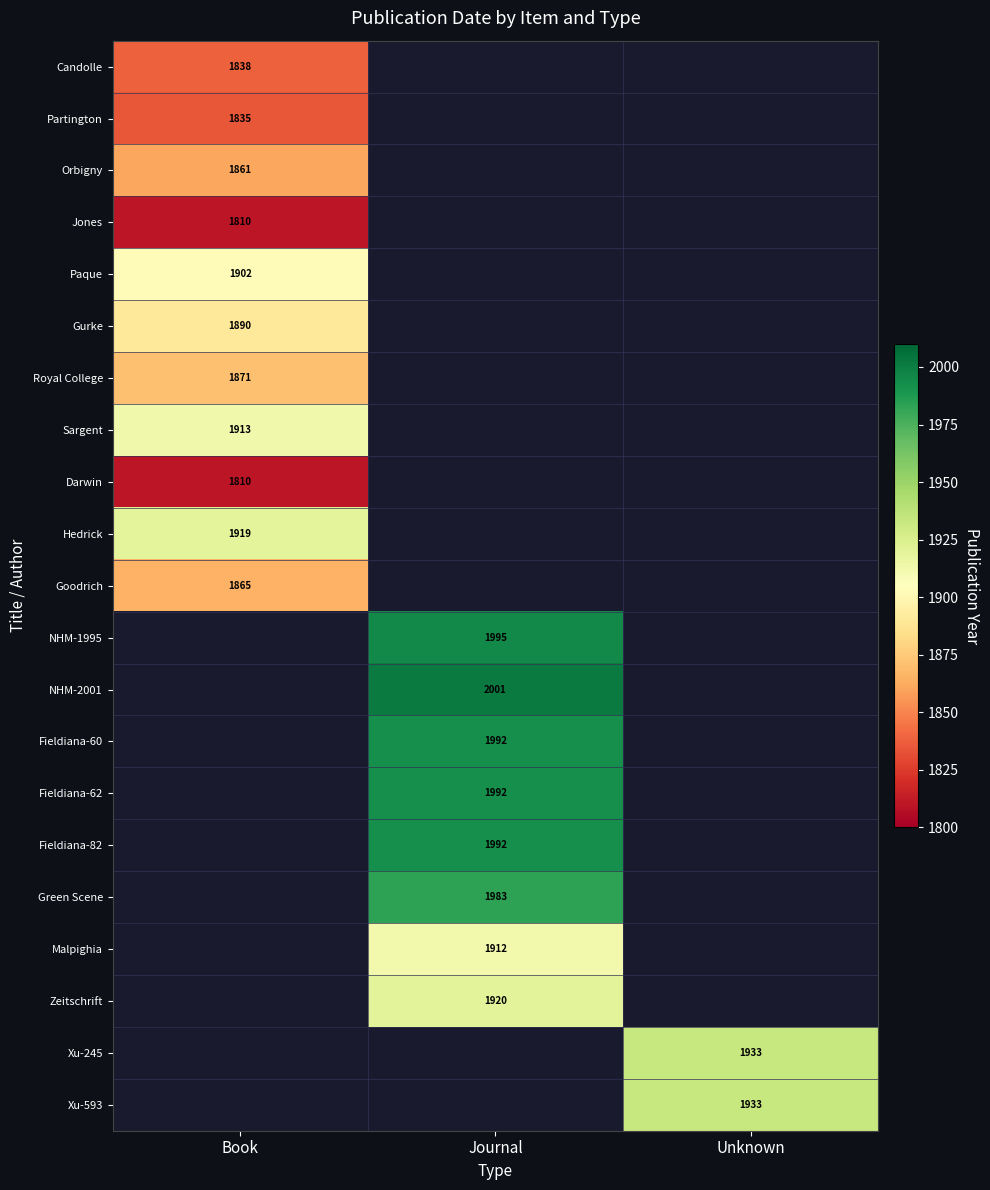

Is it true that Candolle equals 1838 at Book?

True